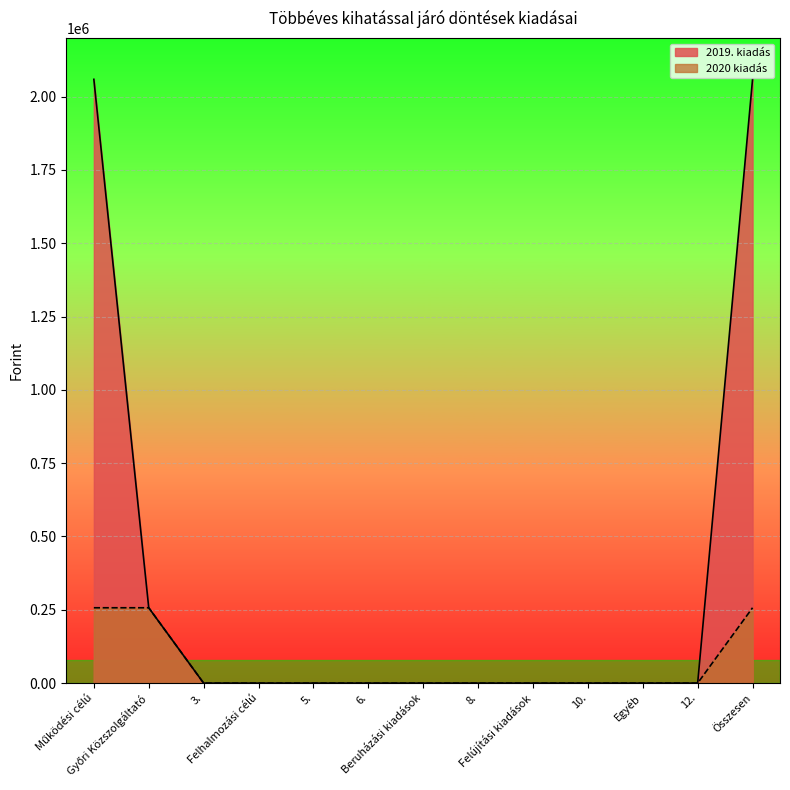

At which label does 2020 kiadás reach its peak?

Működési célú